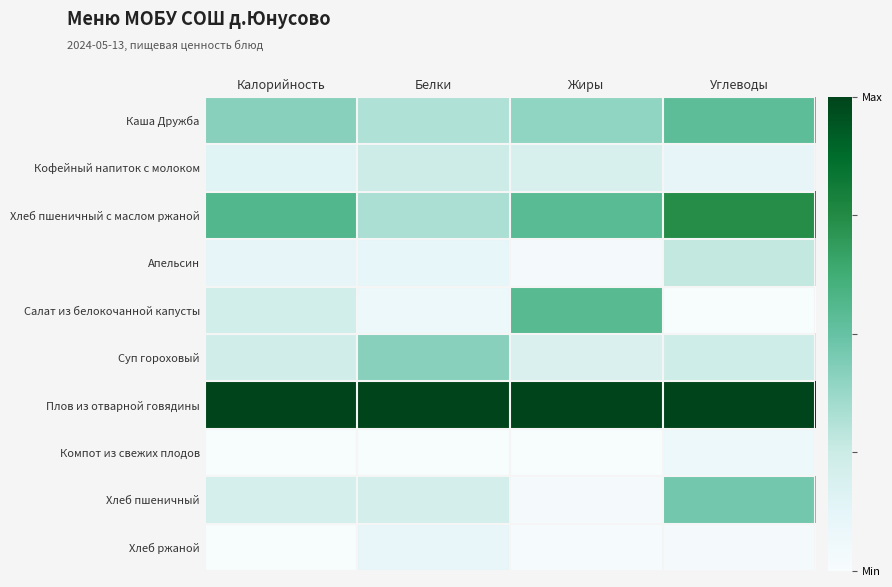

Reading left to right, transcribe all the data shown in this chart.

Каша Дружба: Калорийность=0.4	Белки=0.3	Жиры=0.4	Углеводы=0.5
Кофейный напиток с молоком: Калорийность=0.1	Белки=0.2	Жиры=0.2	Углеводы=0.1
Хлеб пшеничный с маслом ржаной: Калорийность=0.6	Белки=0.3	Жиры=0.5	Углеводы=0.7
Апельсин: Калорийность=0.1	Белки=0.1	Жиры=0.0	Углеводы=0.3
Салат из белокочанной капусты: Калорийность=0.2	Белки=0.1	Жиры=0.5	Углеводы=0.0
Суп гороховый: Калорийность=0.2	Белки=0.4	Жиры=0.2	Углеводы=0.2
Плов из отварной говядины: Калорийность=1.0	Белки=1.0	Жиры=1.0	Углеводы=1.0
Компот из свежих плодов: Калорийность=0.0	Белки=0.0	Жиры=0.0	Углеводы=0.1
Хлеб пшеничный: Калорийность=0.2	Белки=0.2	Жиры=0.0	Углеводы=0.5
Хлеб ржаной: Калорийность=0.0	Белки=0.1	Жиры=0.0	Углеводы=0.0